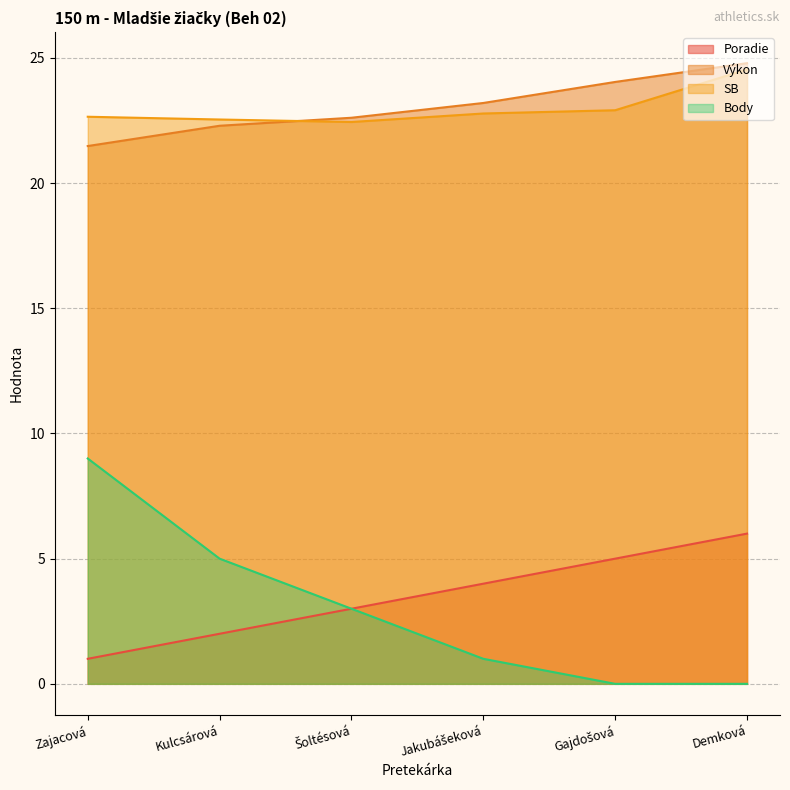

At Zajacová, list the series in order from smallest to largest.

Poradie, Body, Výkon, SB